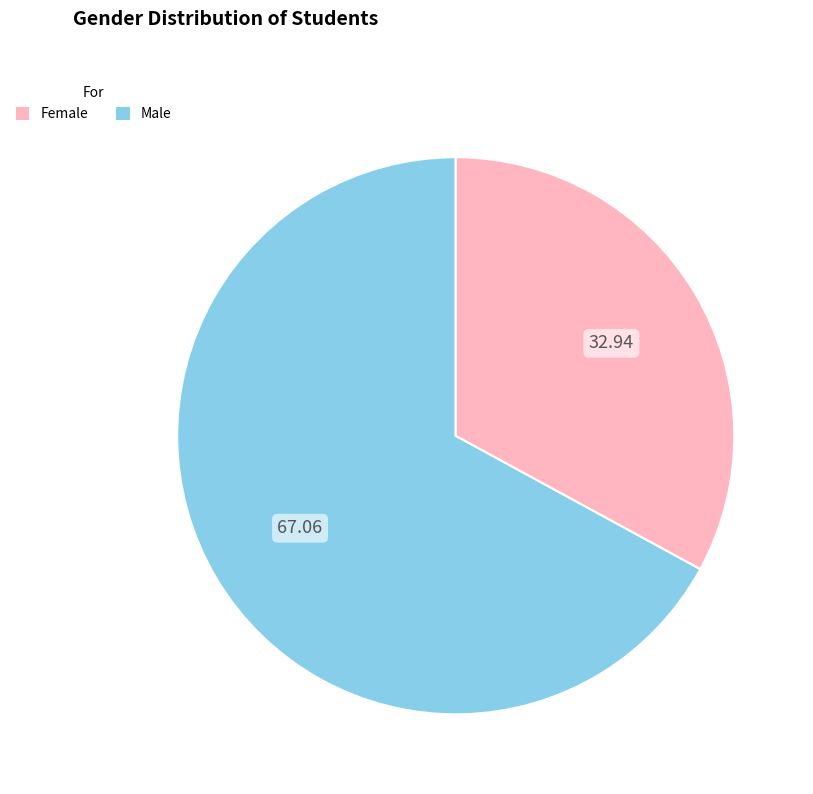

Is there a majority slice in this chart?

Yes